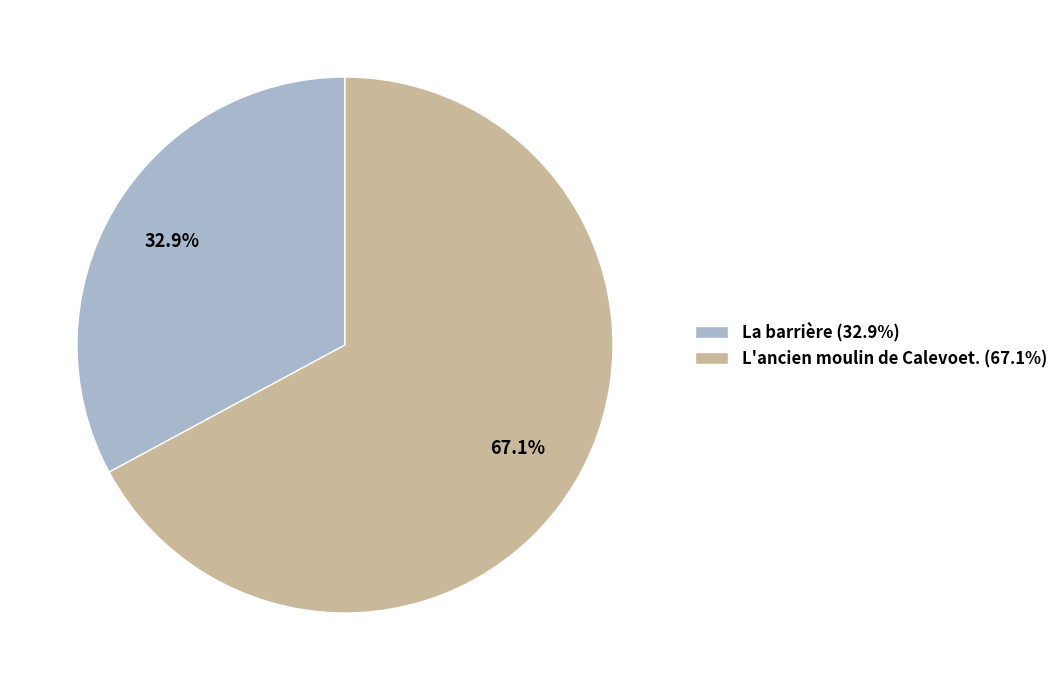

Is it true that L'ancien moulin de Calevoet. is 62% of the pie?

False